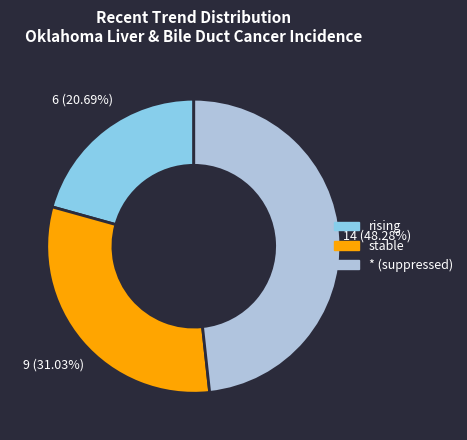

Which slice is the largest?

* (suppressed)